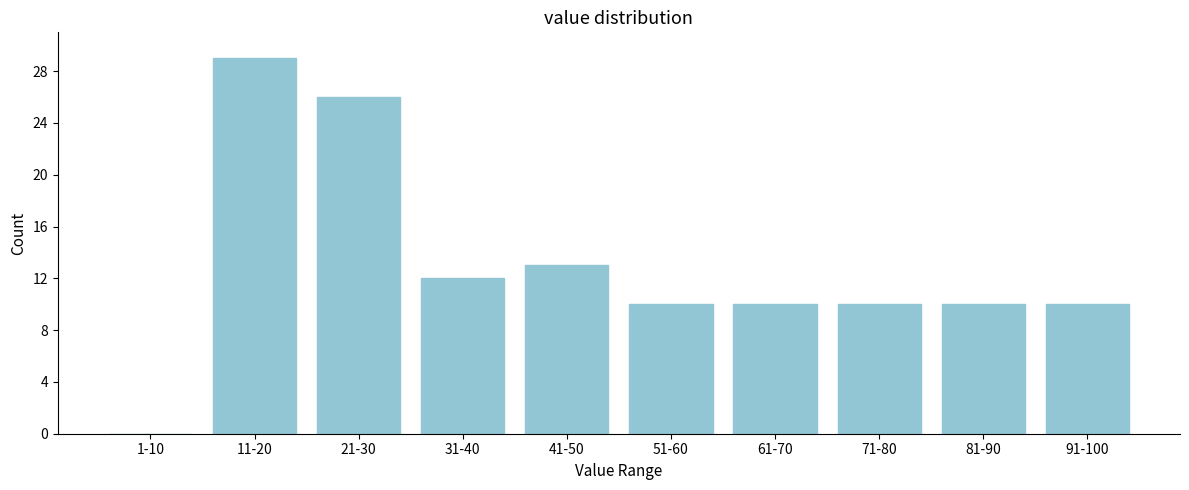

Reading left to right, transcribe all the data shown in this chart.

1-10=0	11-20=29	21-30=26	31-40=12	41-50=13	51-60=10	61-70=10	71-80=10	81-90=10	91-100=10